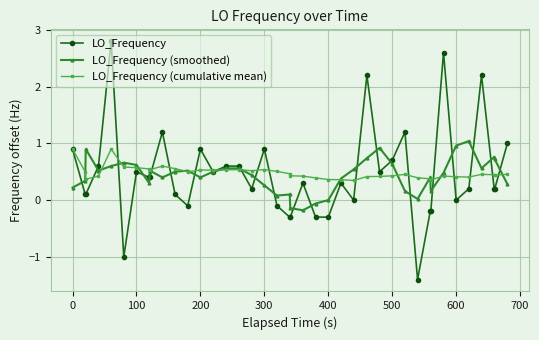

How many lines are shown in the chart?

3